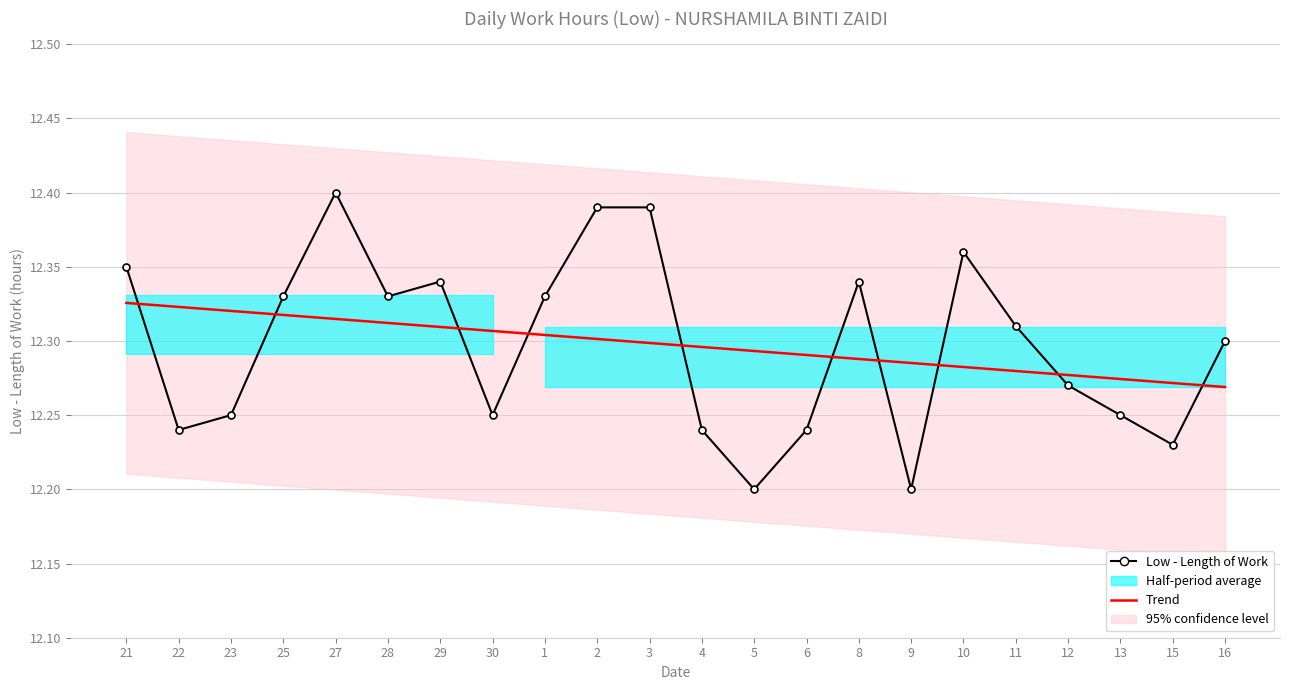

How many interior local peaks does the Low - Length of Work series have?

4